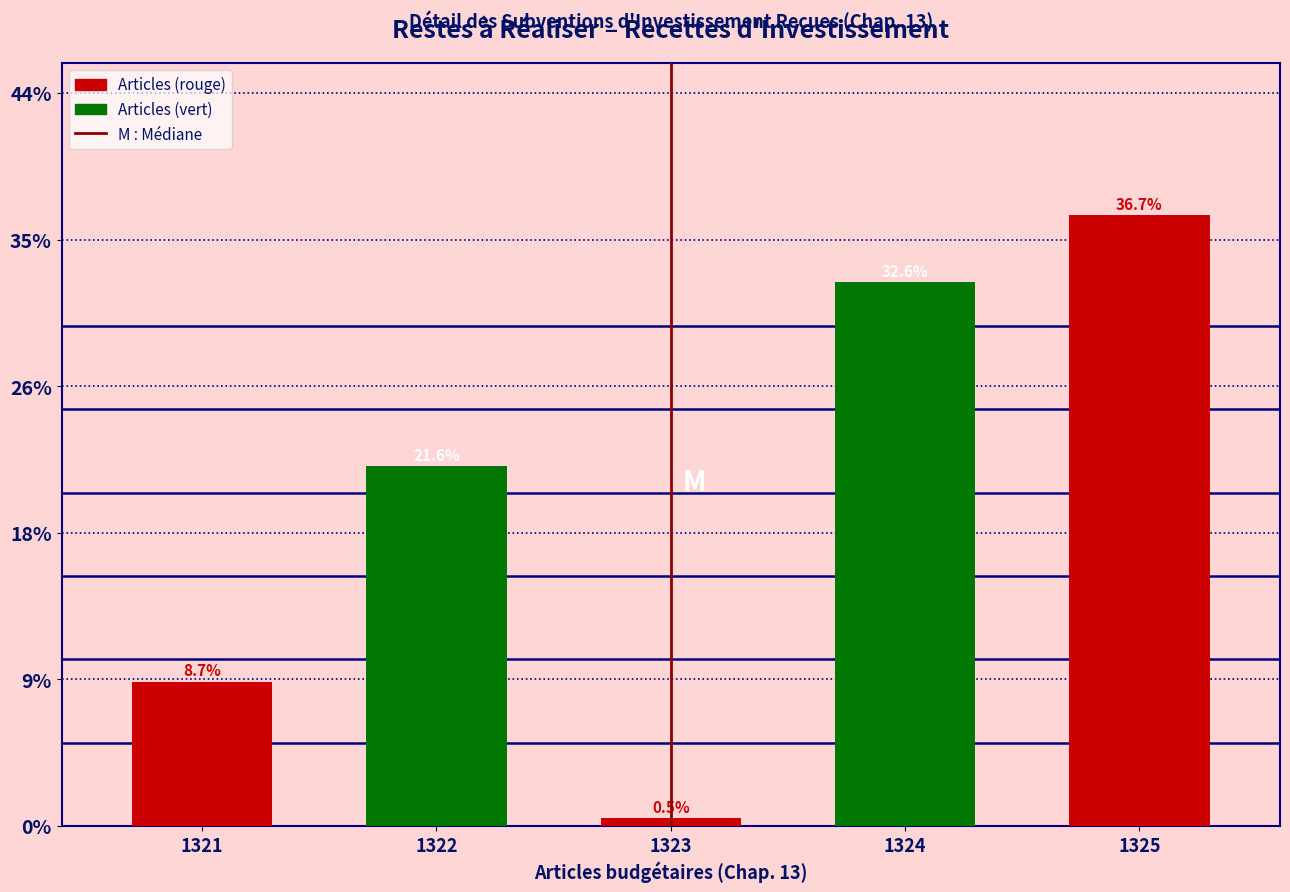

Reading right to left, transcribe all the data shown in this chart.

36.7	32.6	0.5	21.6	8.7